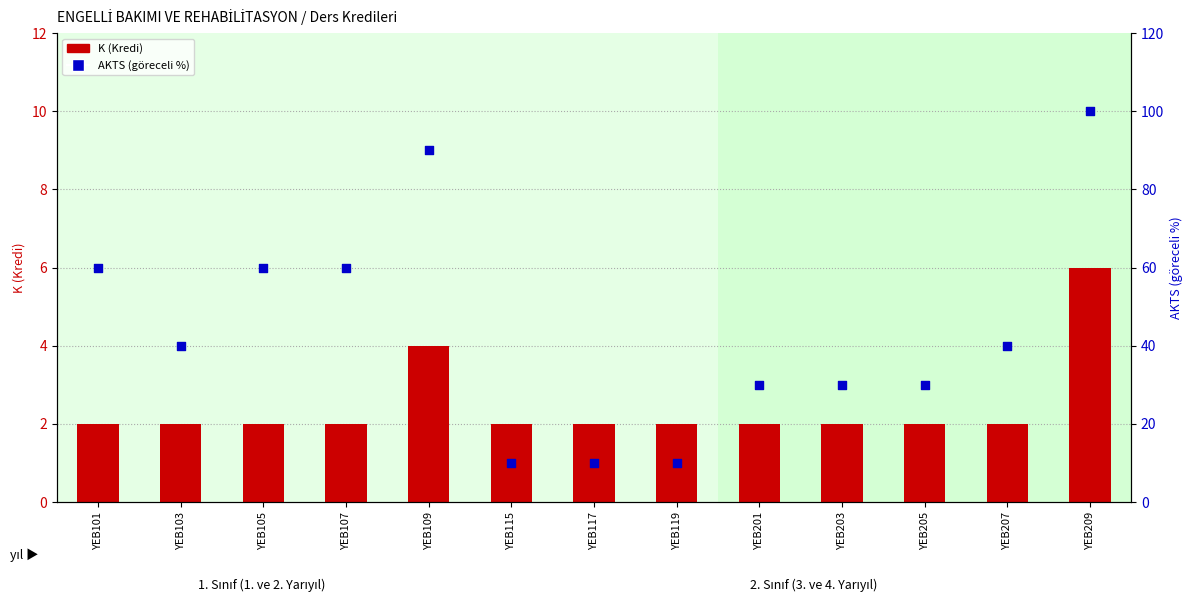

What are all the series names shown in the legend?

K (Kredi), AKTS (göreceli)